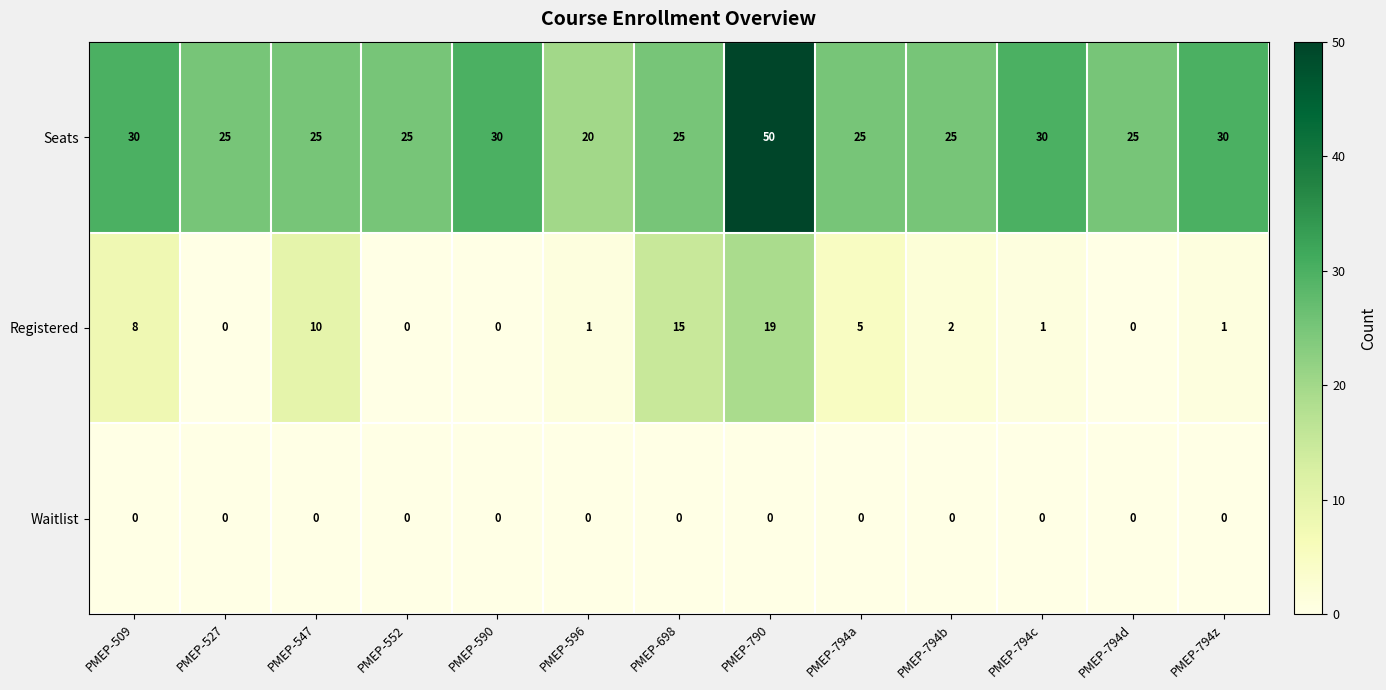

At how many categories does at least one series exceed 40?

1